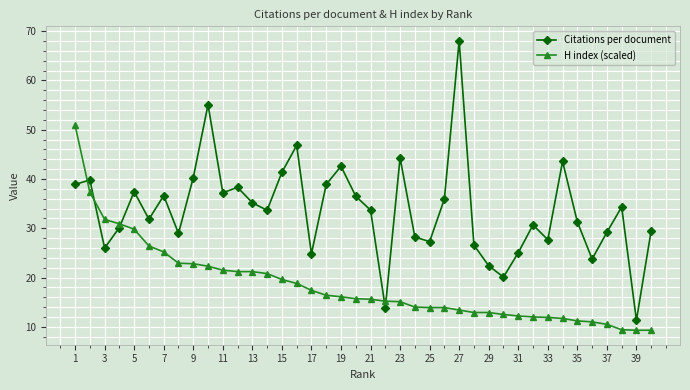

What is the highest value of the Citations per document series?

68.0